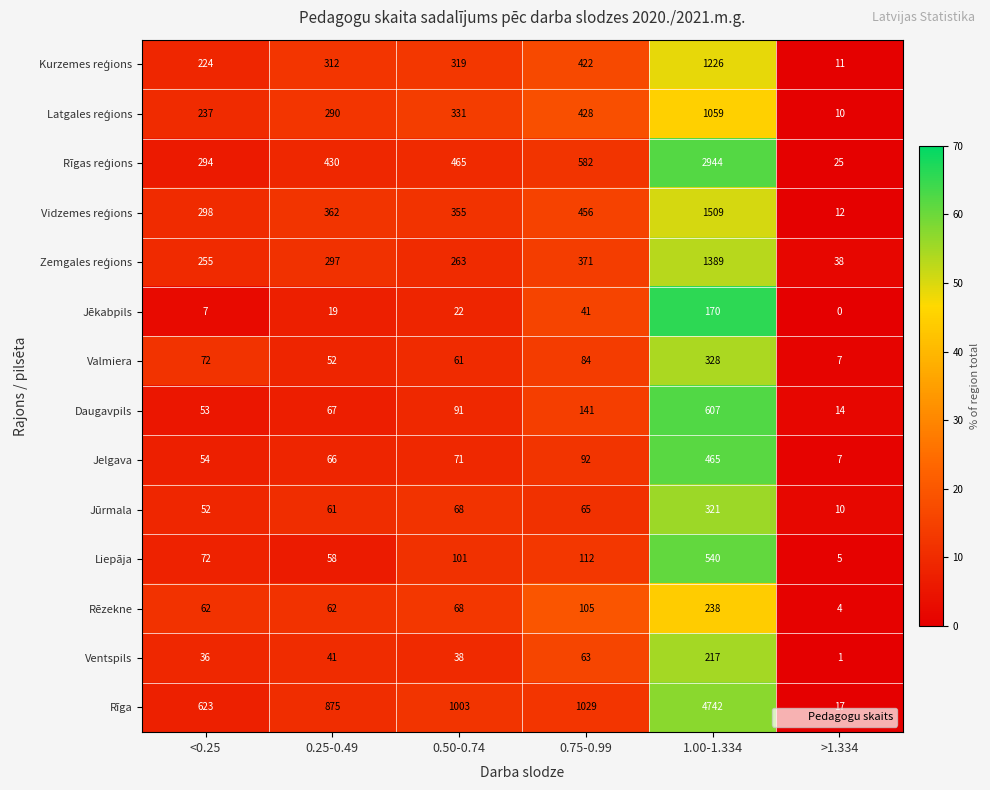

Between 1.00-1.334 and >1.334, which series saw the biggest shift?

Rīga